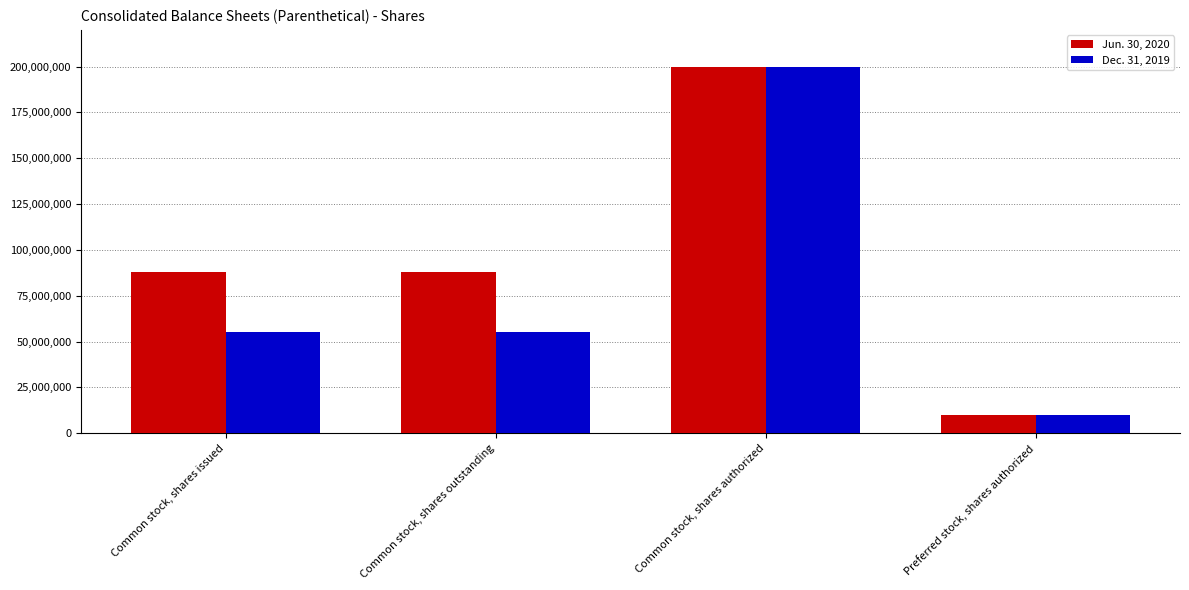

At how many categories does at least one series exceed 143694043?

1